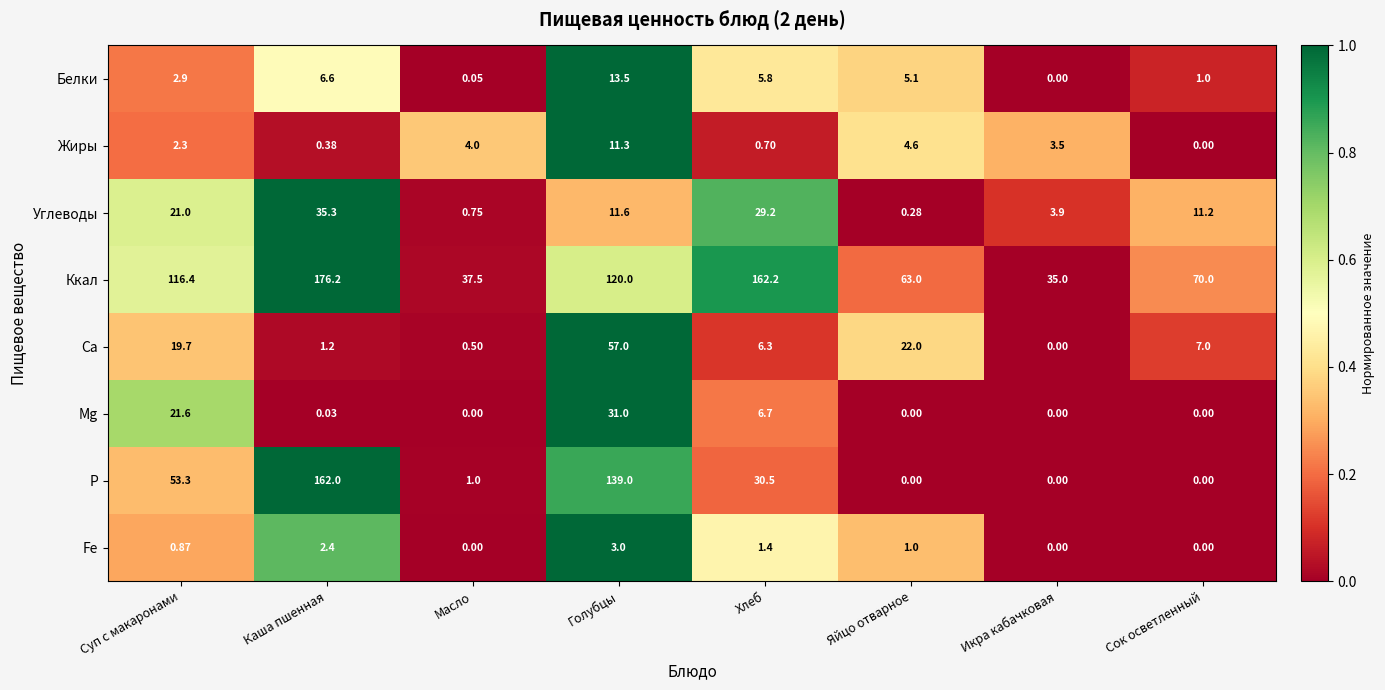

Which series changed the most between Масло and Голубцы?

P